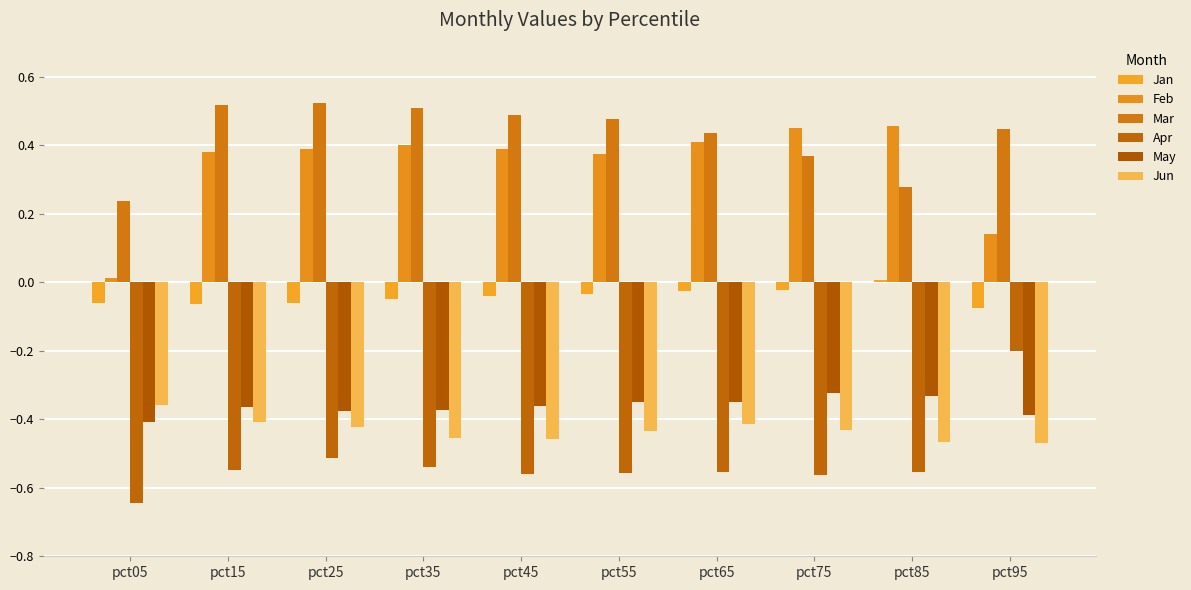

What is the difference between the highest and lowest values at pct55?

1.0